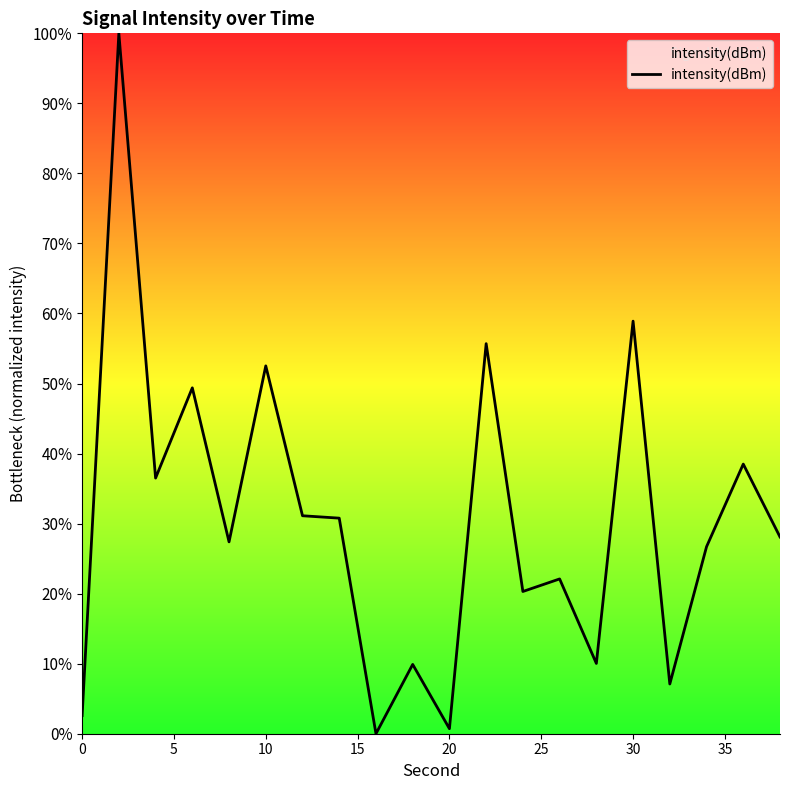

How many values exceed 28?

10